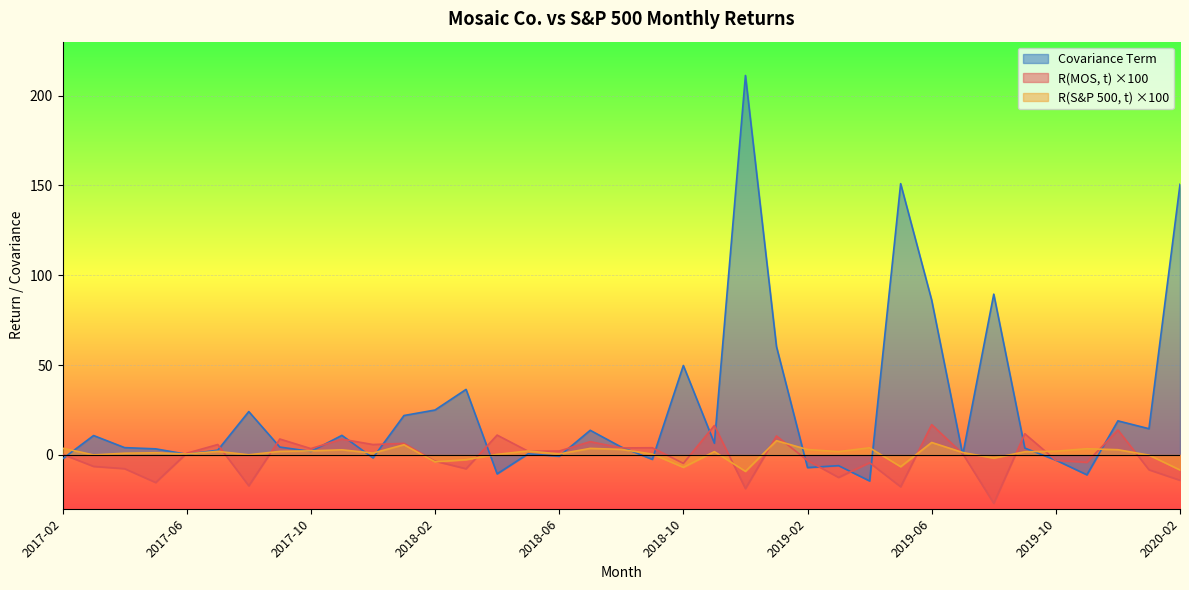

Which series has the largest total across all categories?

Covariance Term